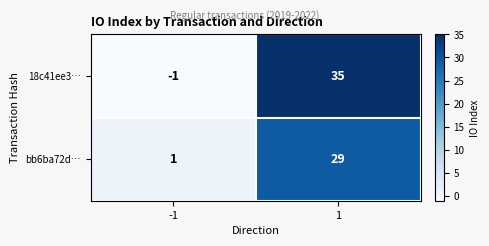

Reading left to right, transcribe all the data shown in this chart.

18c41ee3…: -1	35
bb6ba72d…: 1	29